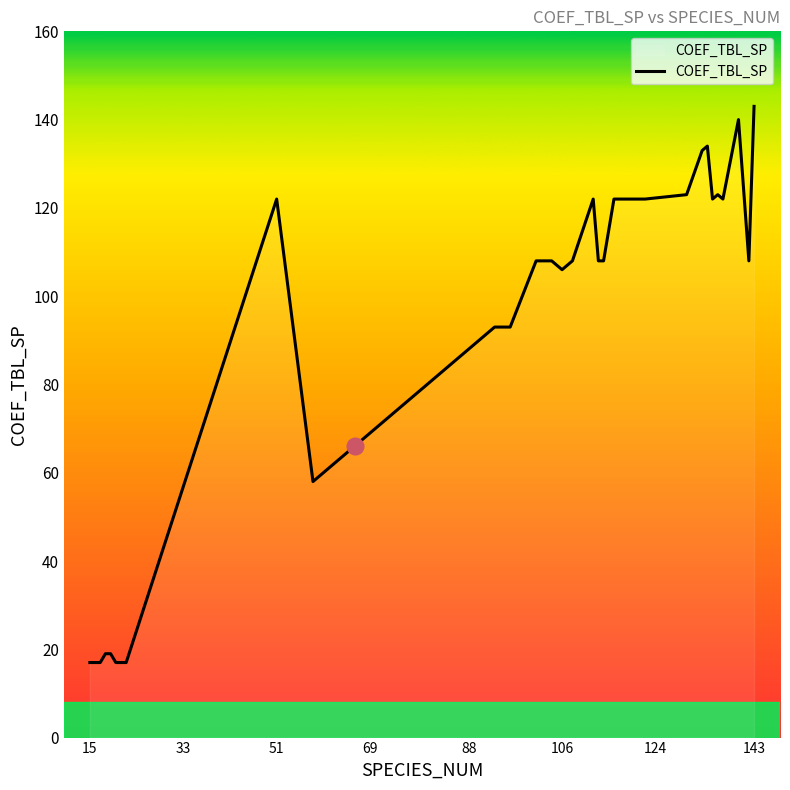

Count the number of data series in this chart.

1